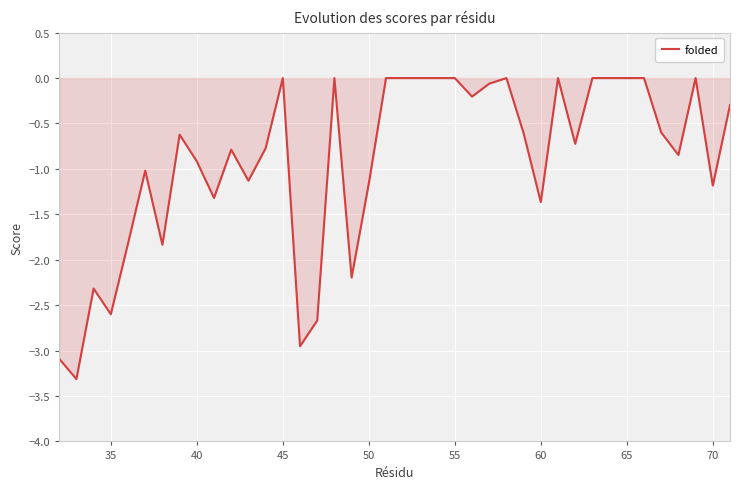

What is the difference between the second highest and second lowest values?

3.1